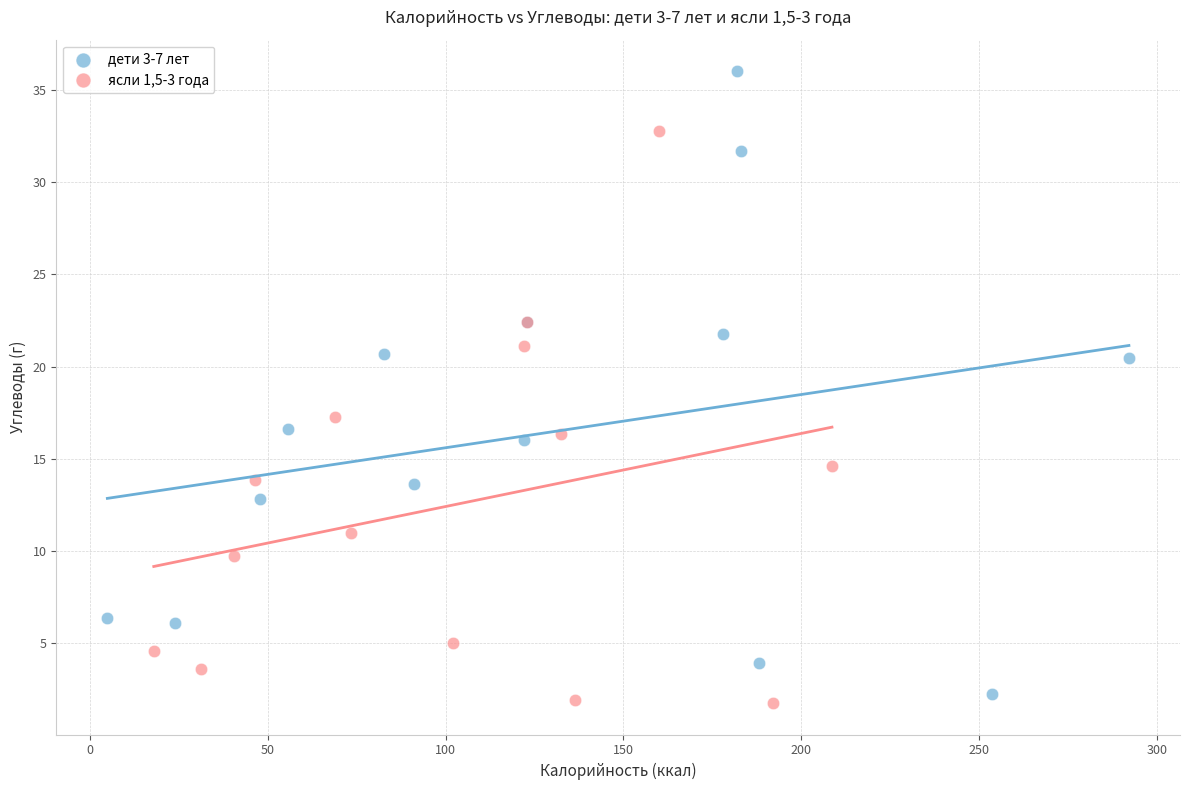

Which series reaches the minimum Y coordinate?

ясли 1,5-3 года